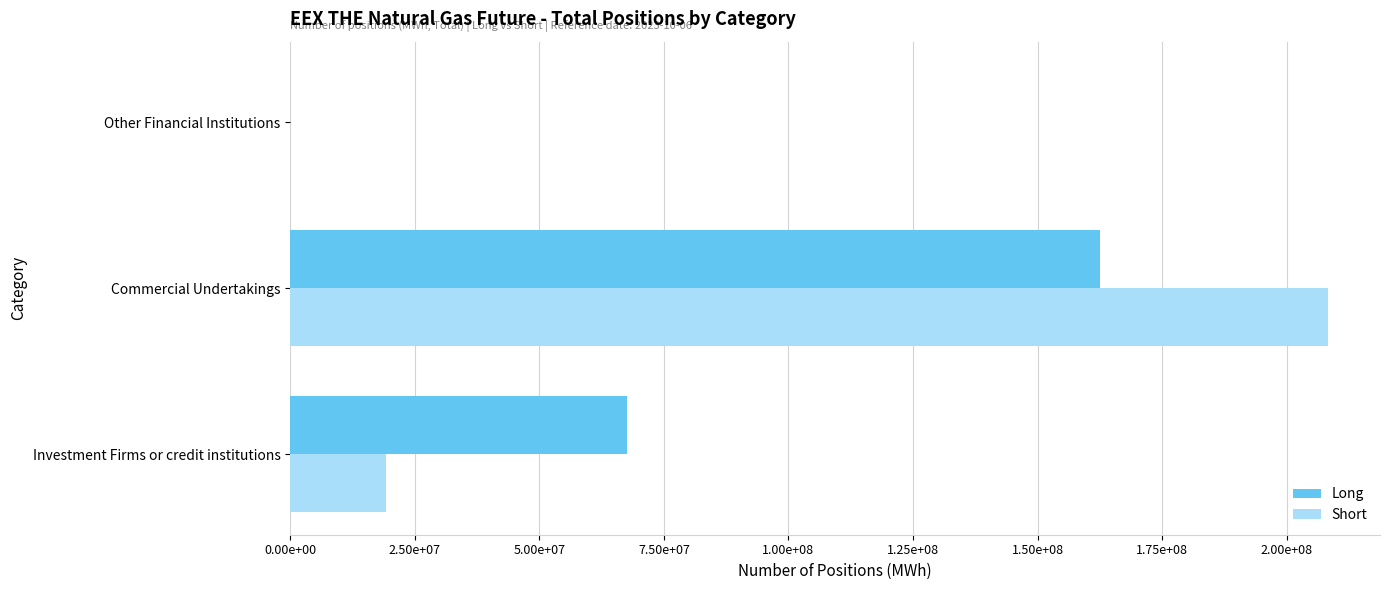

What is the value of the Short bar at the 2nd from the left?

208295795